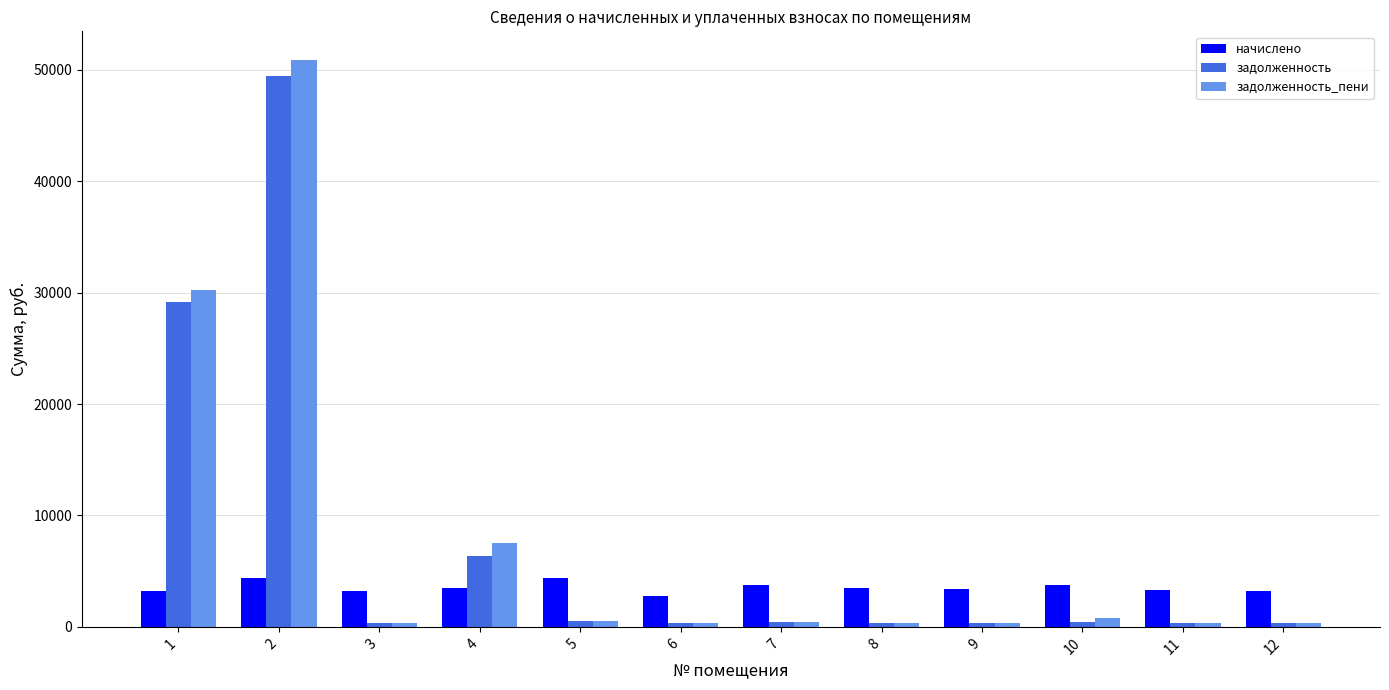

Is the value of задолженность_пени at 12 greater than the value of начислено at 2?

No